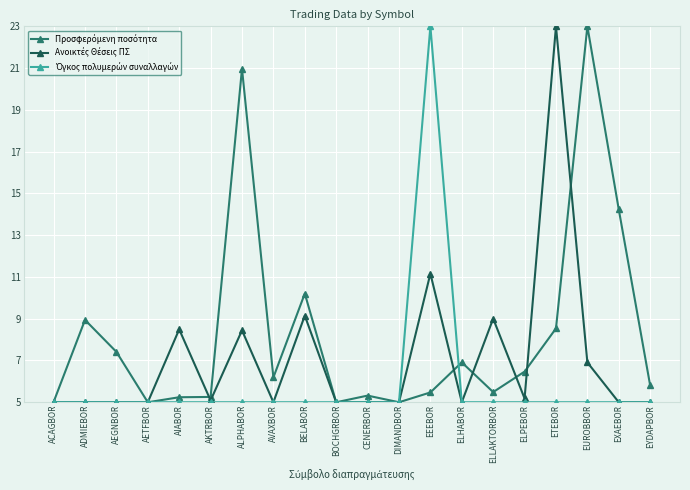

What is the difference between the highest and lowest values at ALPHABOR?

16.0